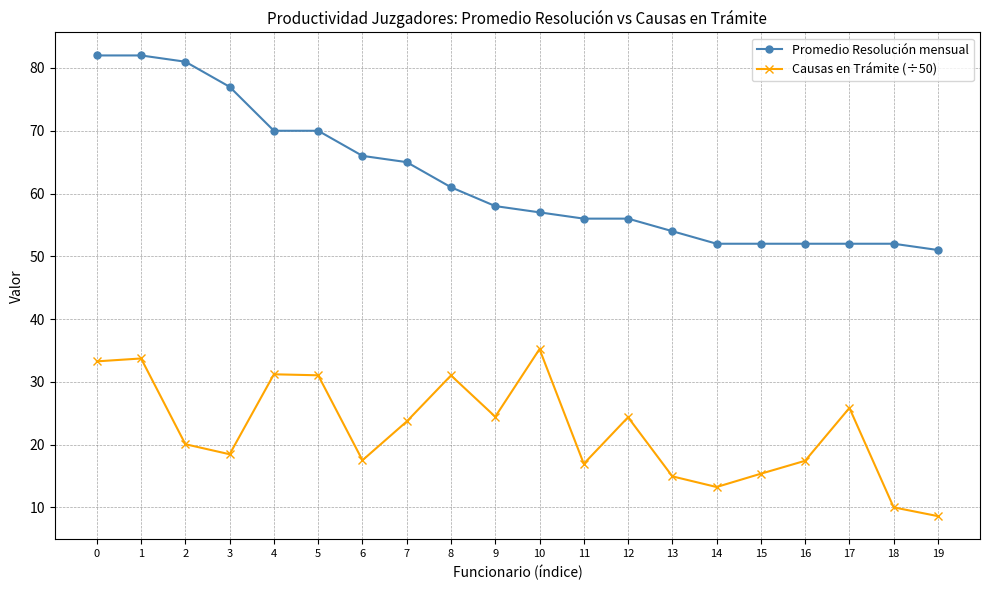

Which category has the lowest value in the Promedio Resolución mensual series?

19